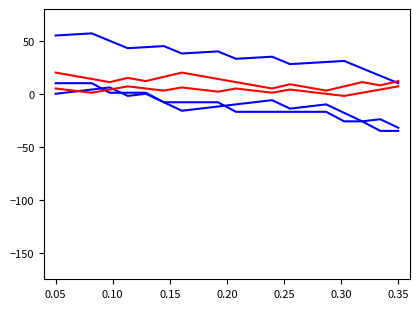

Does the chart have visible grid lines?

No